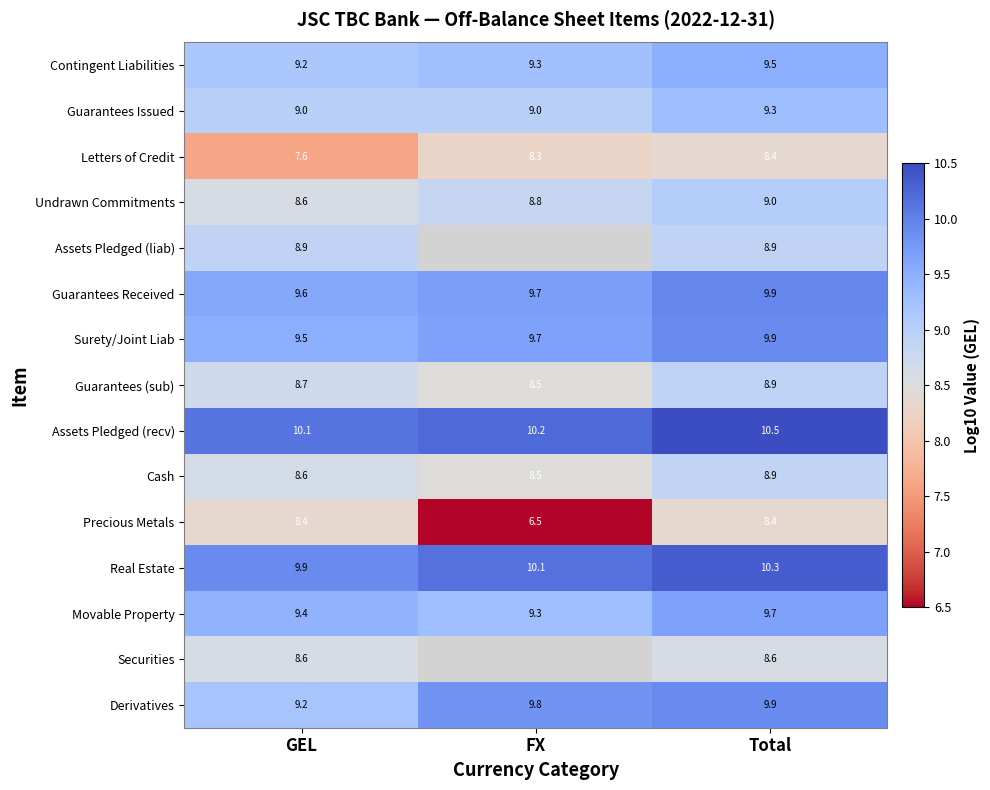

At which label does Undrawn Commitments reach its peak?

Total